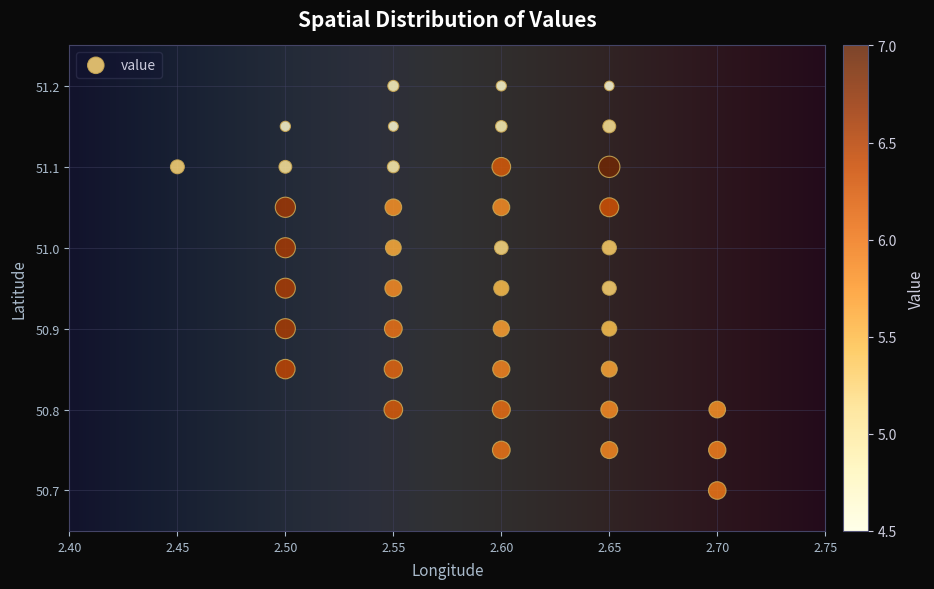

What Y value in the scatter plot is closest to 50?

50.7